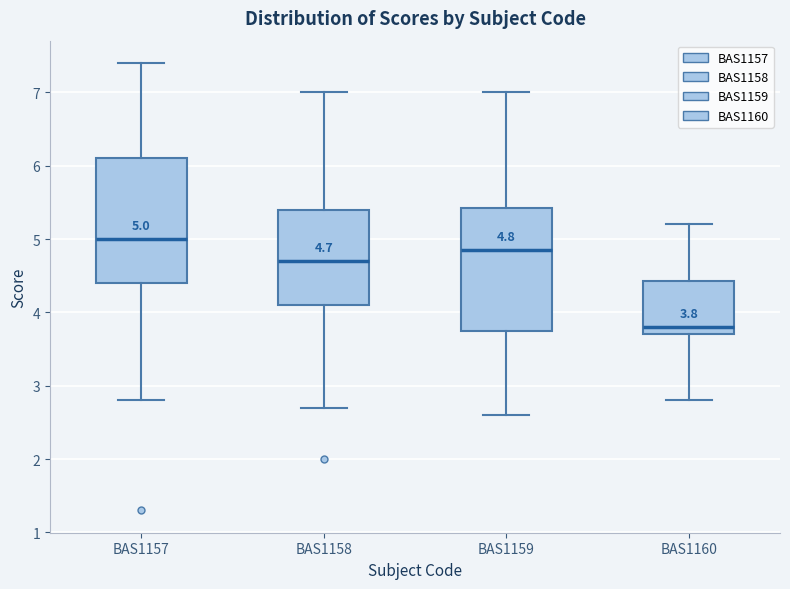

Which box's median line is the lowest?

BAS1160